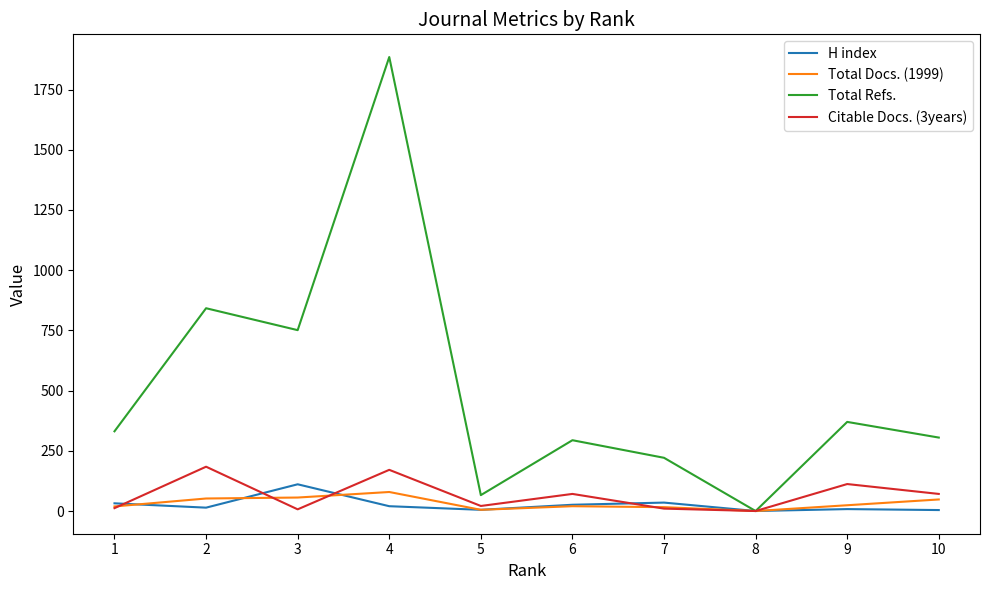

What is the maximum value for H index?

111